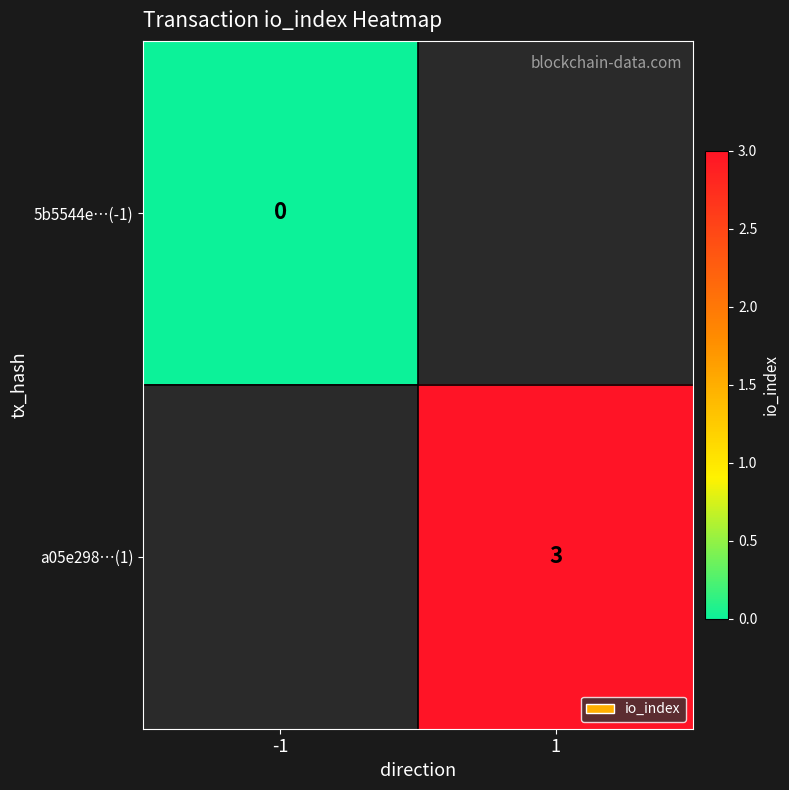

True or false: a05e298…(1) has a value of 3 at 1.

True